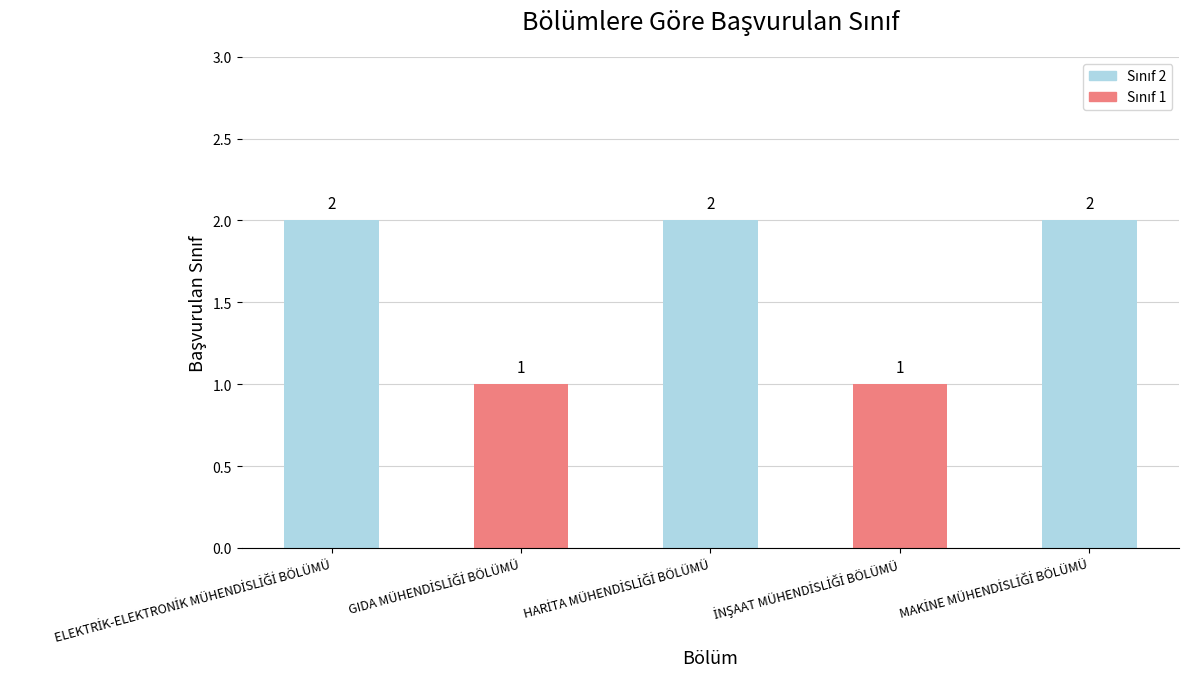

What is the value of the 4th bar from the left?

1